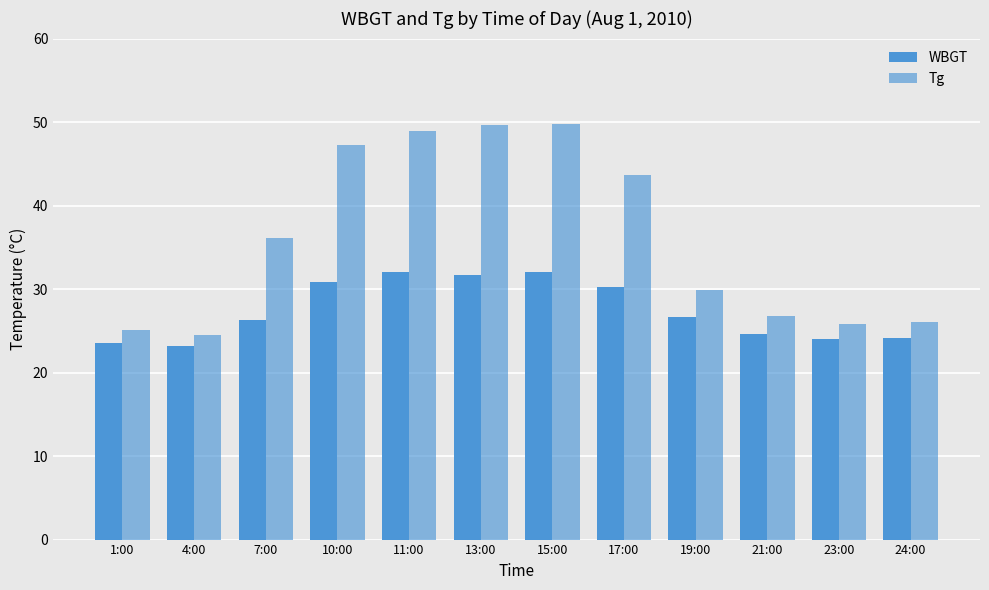

Where is WBGT nearest to the value 27?

19:00